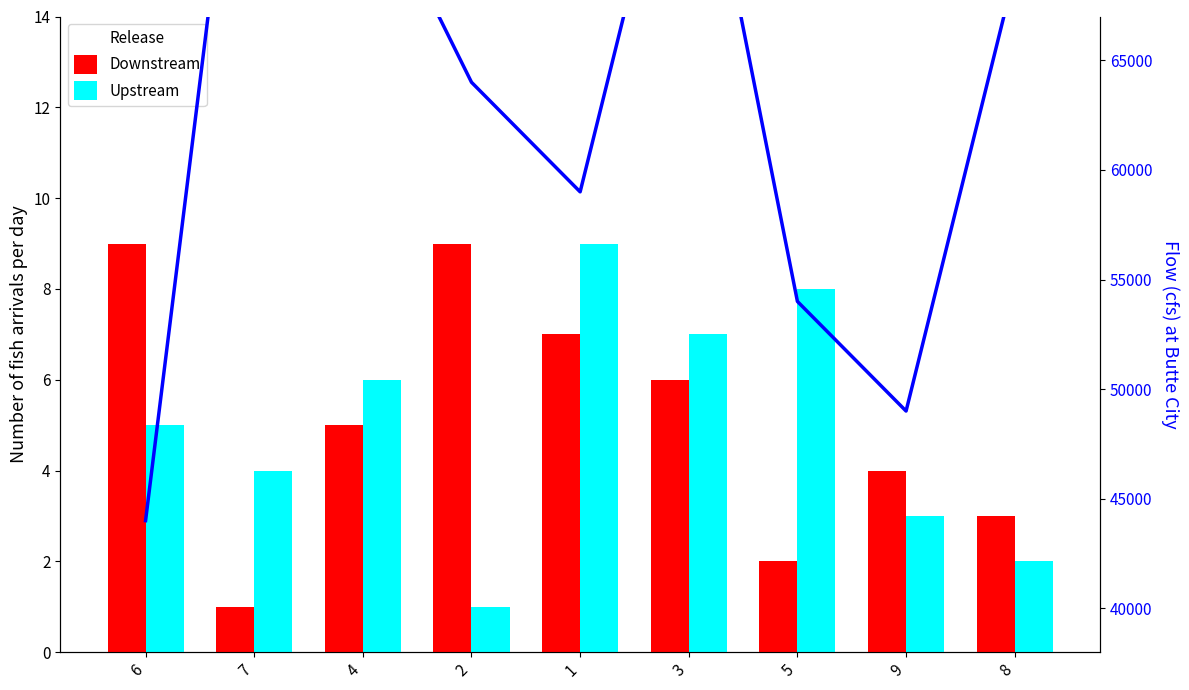

At which category is the sum across all series the highest?

7